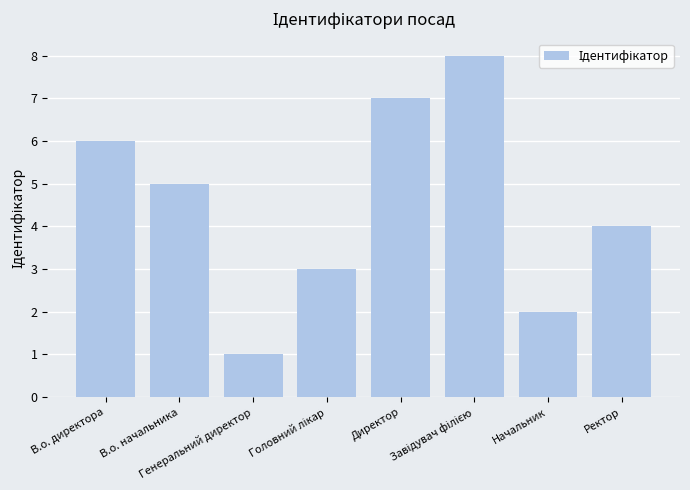

Where is the data nearest to the value 4?

Ректор